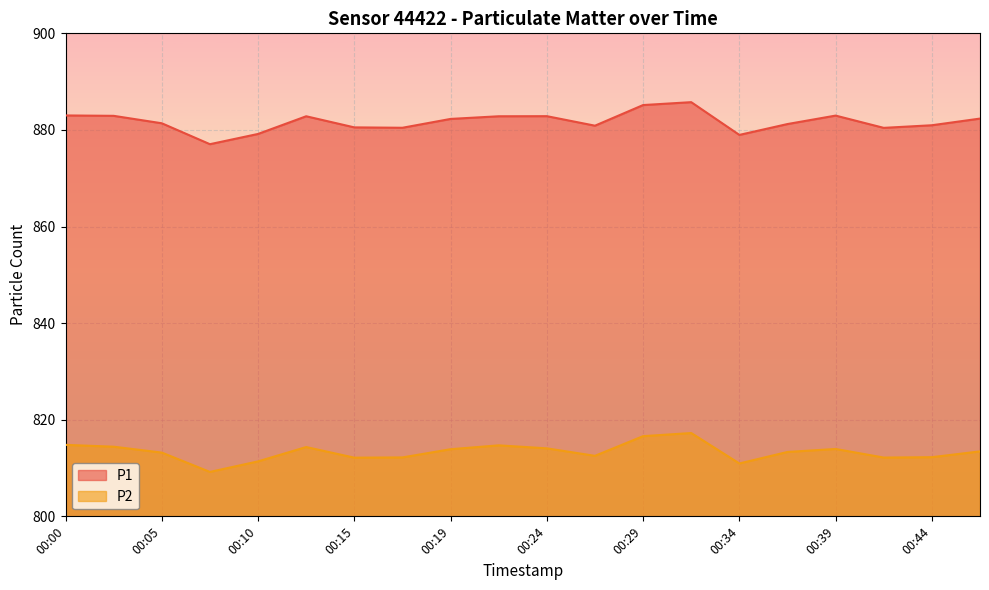

Reading left to right, extract all data points from this chart.

P1: 00:00=883.0	00:02=882.9	00:05=881.4	00:07=877.0	00:10=879.2	00:12=882.8	00:15=880.5	00:17=880.5	00:19=882.3	00:22=882.8	00:24=882.9	00:27=880.9	00:29=885.1	00:32=885.8	00:34=879.0	00:37=881.2	00:39=883.0	00:41=880.4	00:44=881.0	00:46=882.4
P2: 00:00=814.8	00:02=814.4	00:05=813.2	00:07=809.2	00:10=811.4	00:12=814.4	00:15=812.1	00:17=812.2	00:19=813.9	00:22=814.7	00:24=814.1	00:27=812.5	00:29=816.6	00:32=817.2	00:34=811.0	00:37=813.3	00:39=814.0	00:41=812.2	00:44=812.2	00:46=813.5